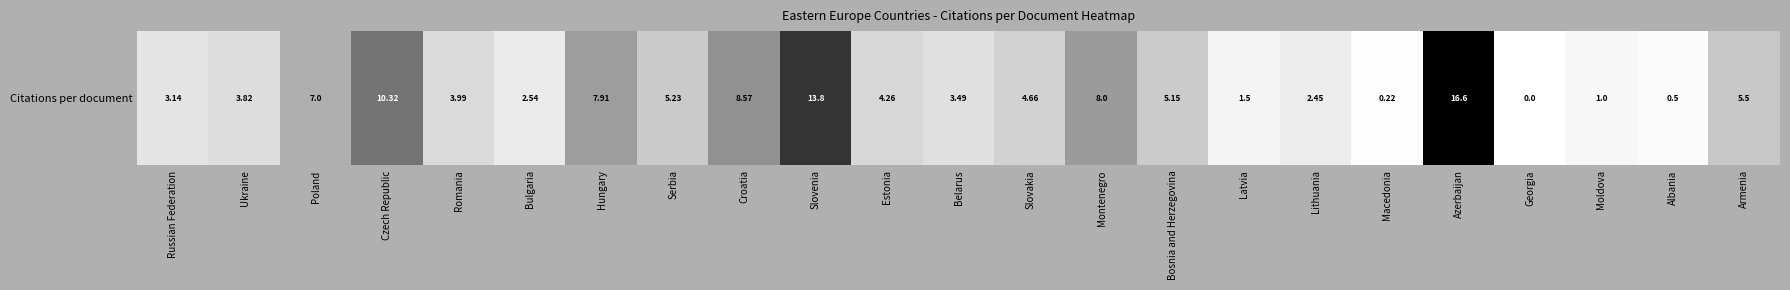

What is the average value?

5.2